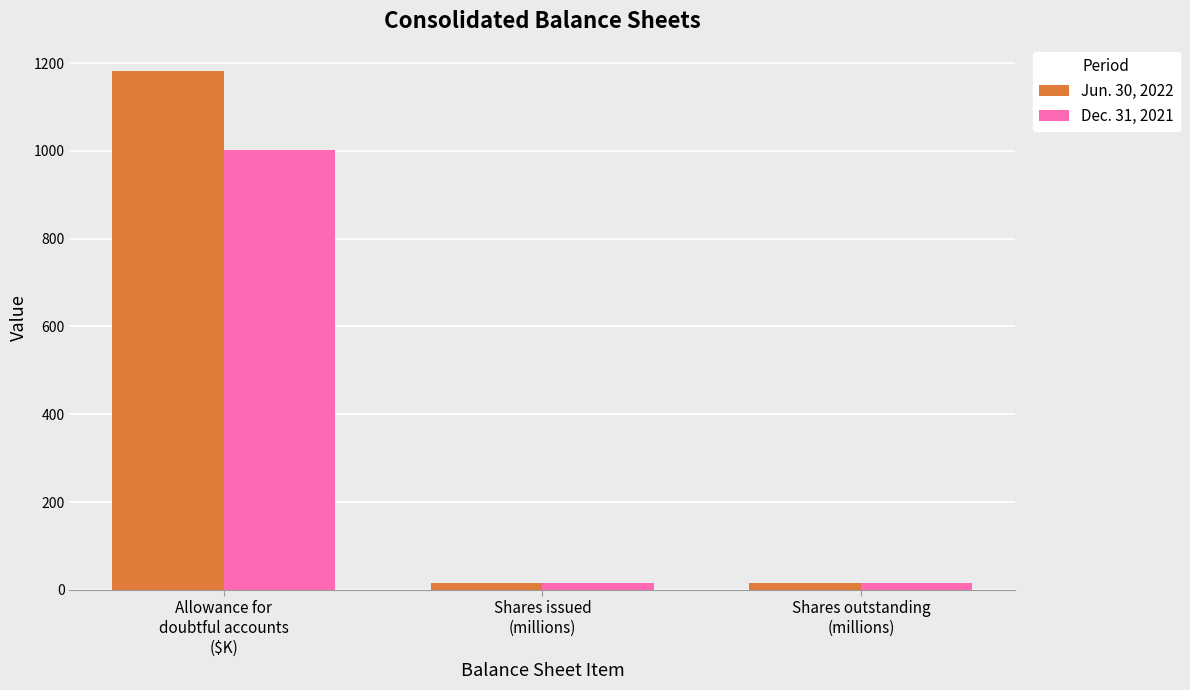

Rank the series at Allowance for
doubtful accounts
($K) from lowest to highest value.

Dec. 31, 2021, Jun. 30, 2022